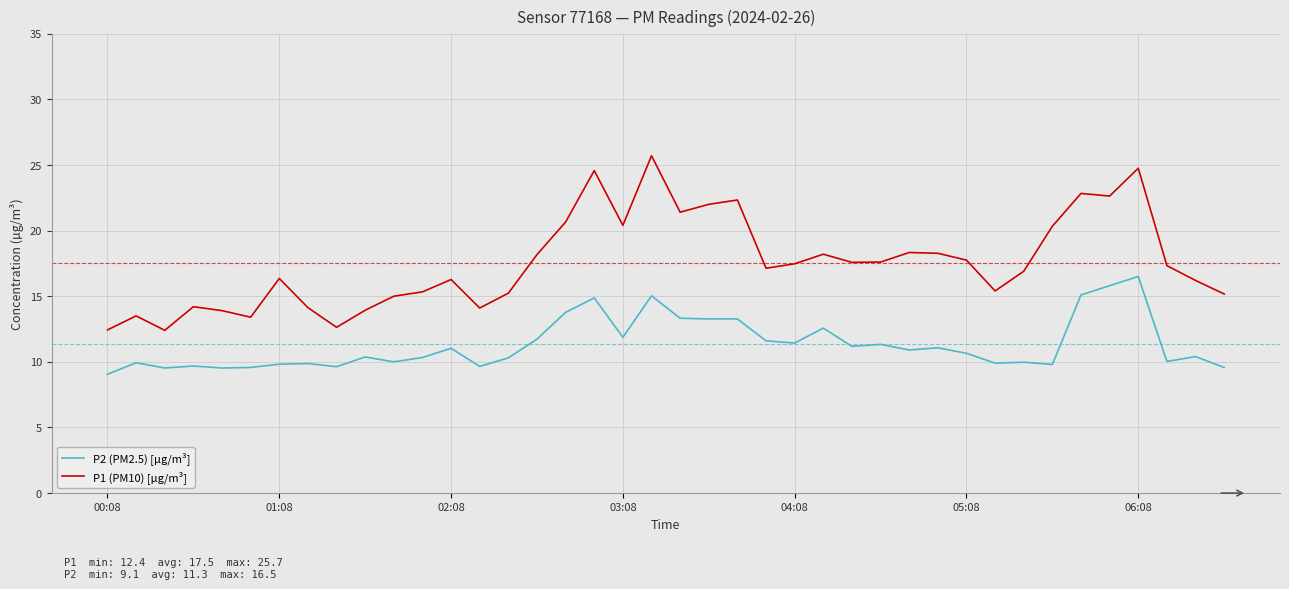

True or false: P1 (PM10) [µg/m³] and P2 (PM2.5) [µg/m³] cross at least once.

False